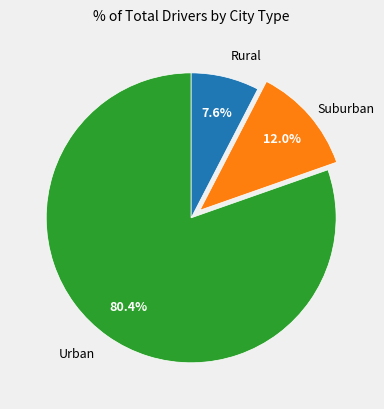

Is there any slice that represents more than half of the pie?

Yes